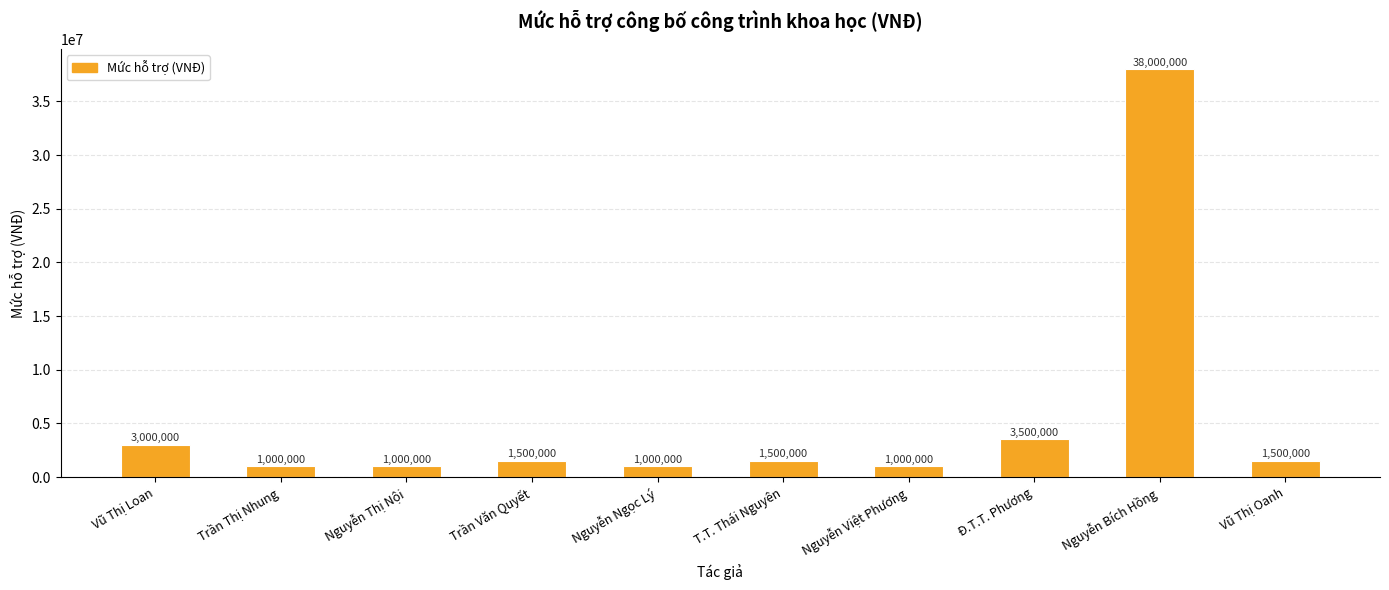

What is the average value?

5300000